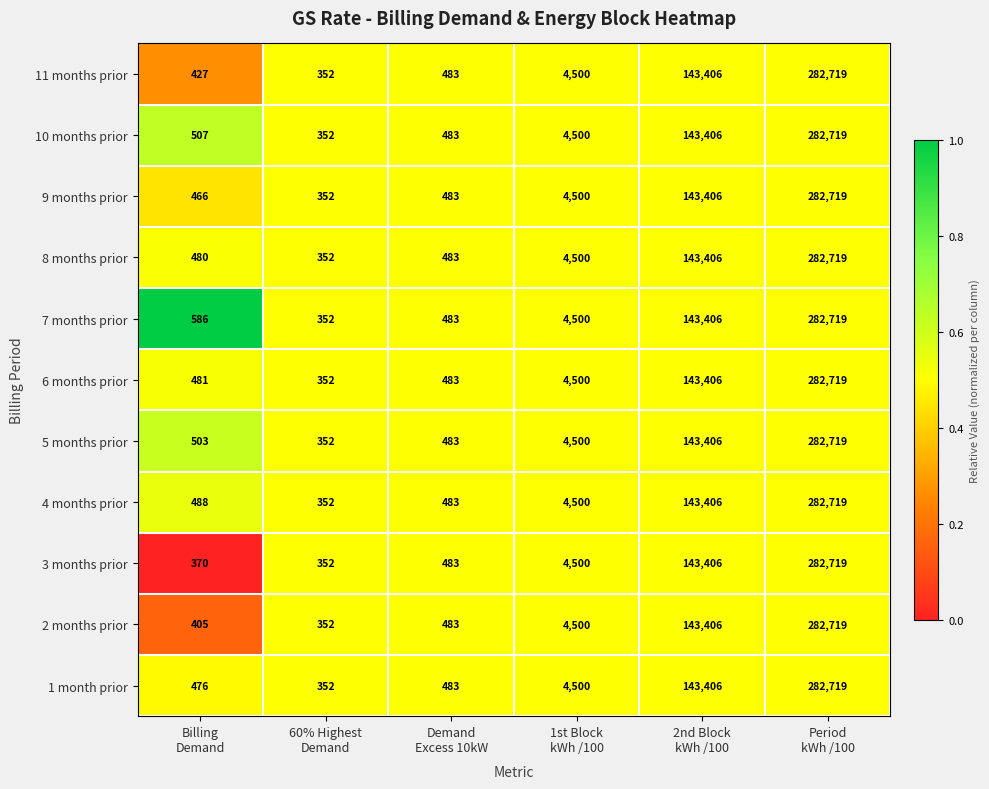

Which series has the largest total across all categories?

7 months prior